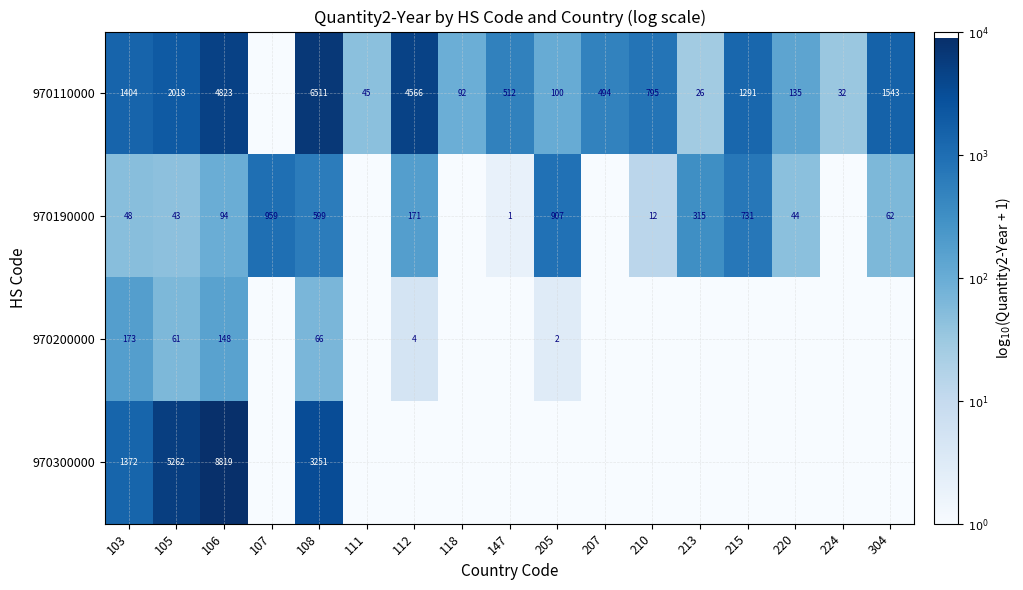

Is the value of 970190000 at 304 greater than the value of 970110000 at 304?

No